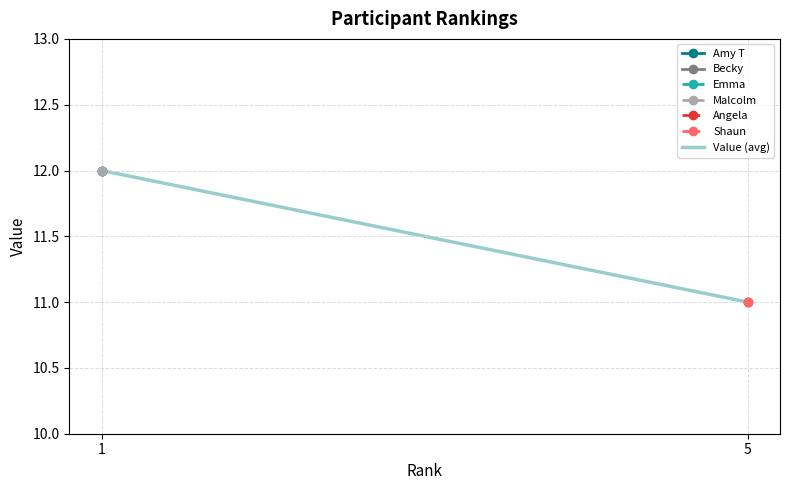

Reading left to right, what are all the values shown in this chart?

1=12	5=11